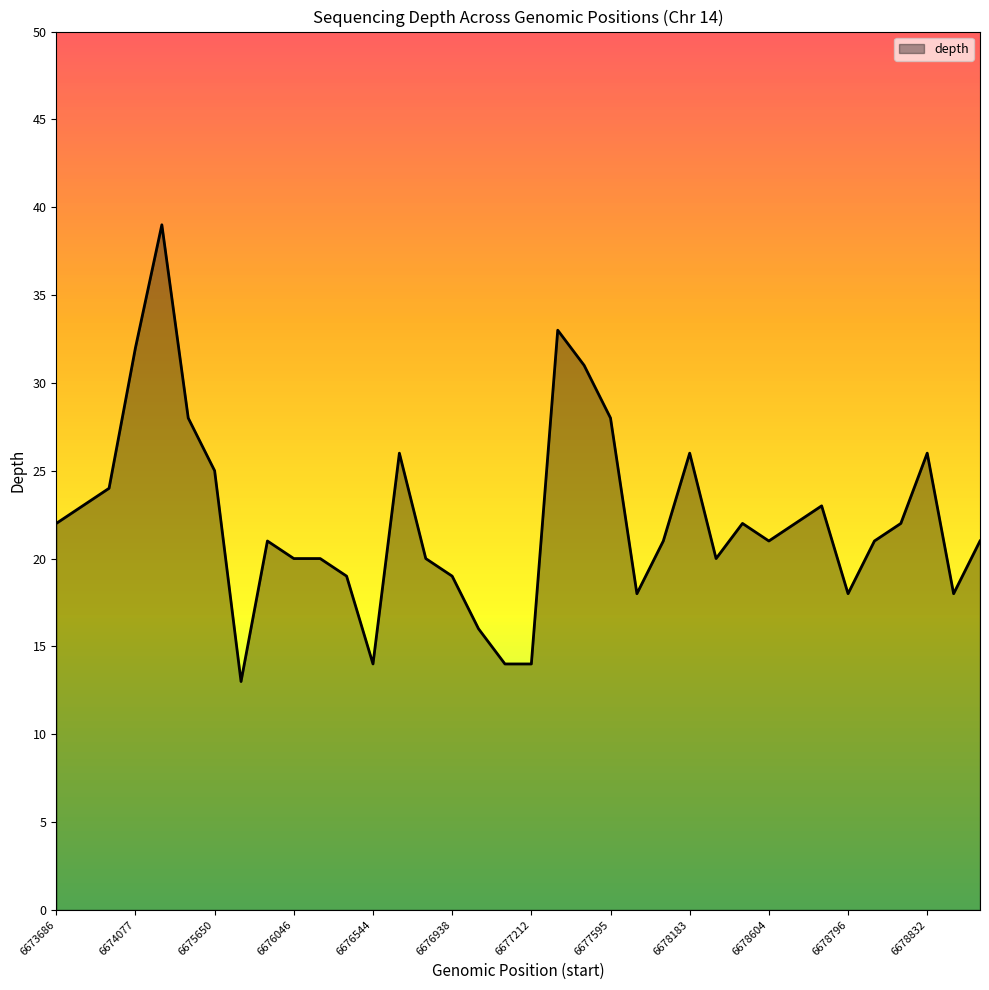

True or false: there are more than 2 points higher than both neighbors.

True